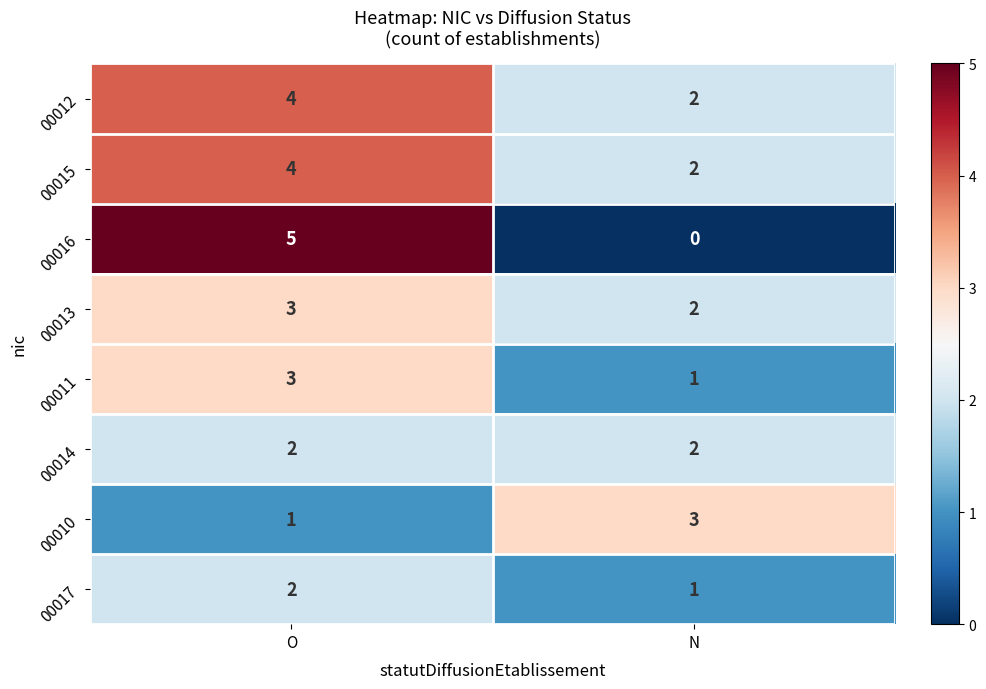

How many data points does each series have?

2